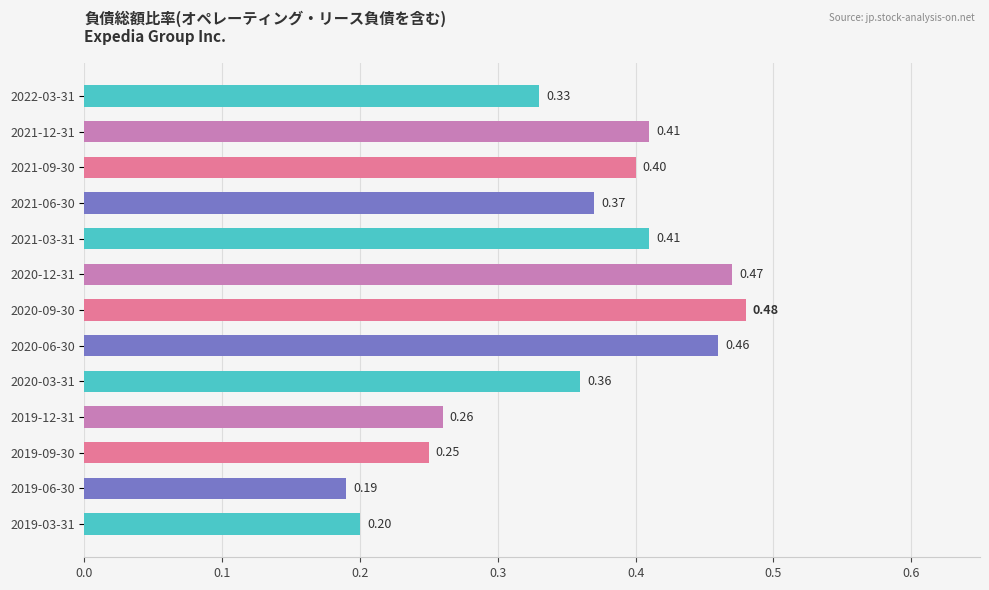

What is the average value?

0.4